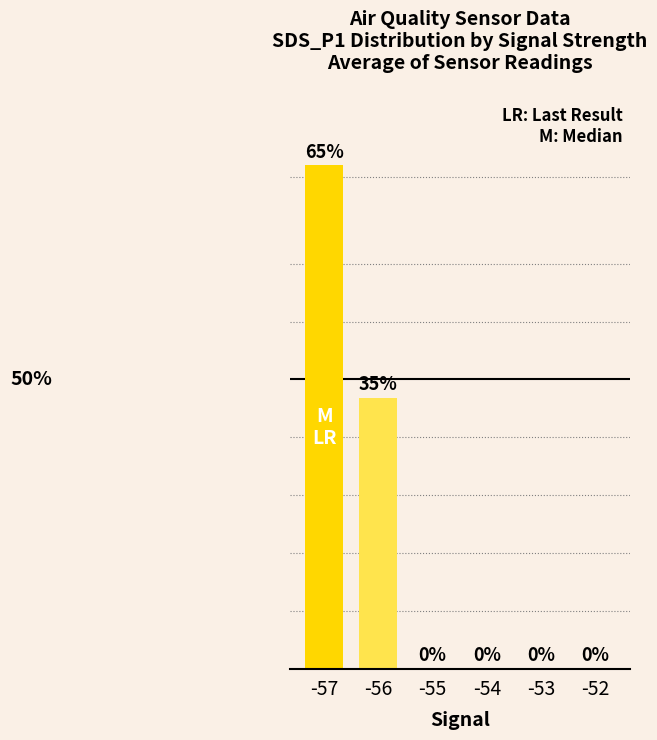

Rank the categories by value from lowest to highest.

-55, -54, -53, -52, -56, -57